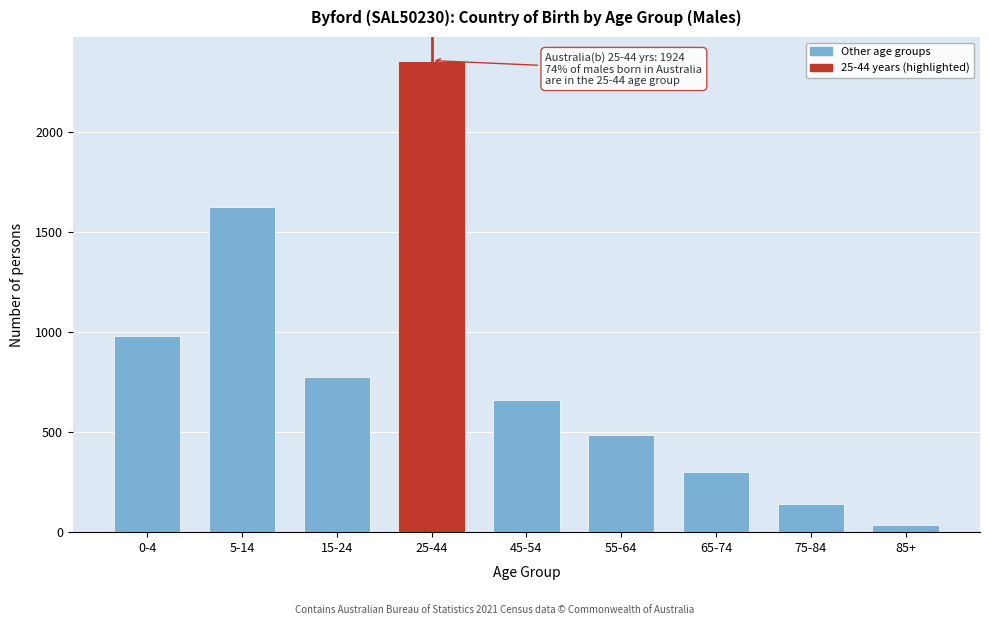

Reading left to right, list all the values displayed in this chart.

982	1625	777	2359	663	484	301	140	35